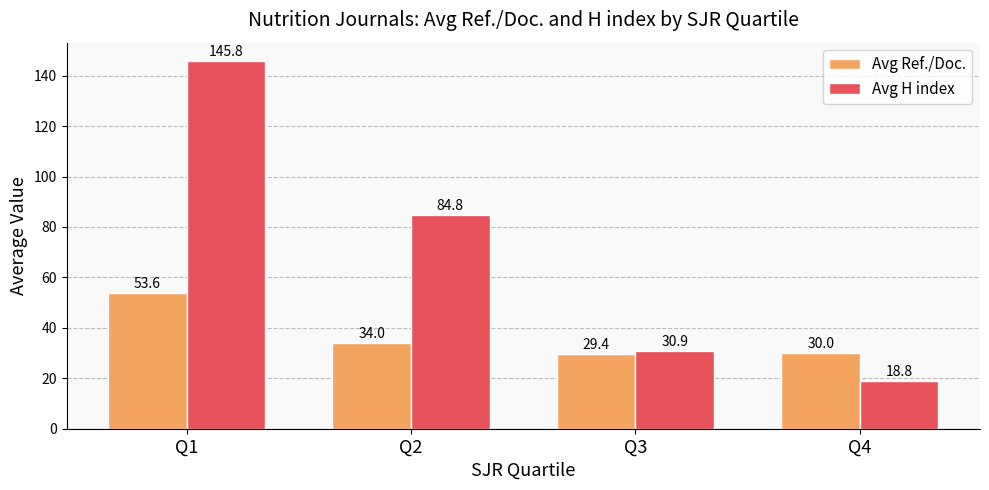

The Avg H index series shows 30.9 at Q3. True or false?

True